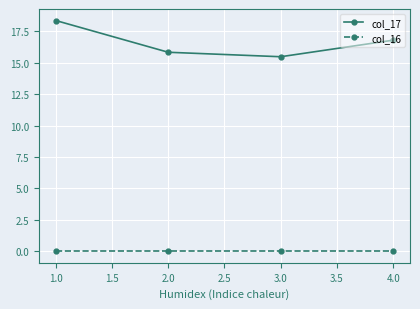

True or false: col_16 and col_17 intersect in this chart.

False